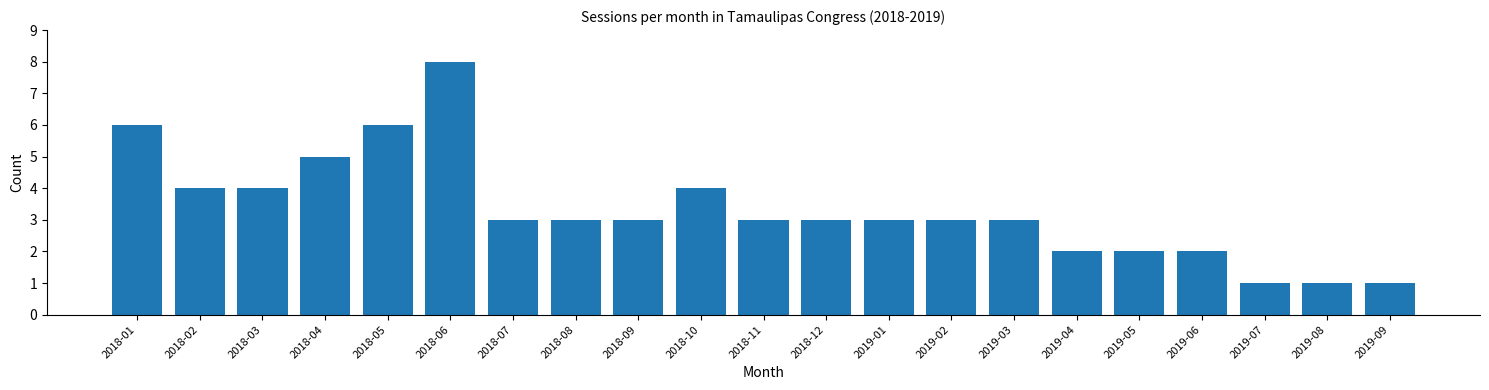

Reading left to right, list all the values displayed in this chart.

2018-01=6	2018-02=4	2018-03=4	2018-04=5	2018-05=6	2018-06=8	2018-07=3	2018-08=3	2018-09=3	2018-10=4	2018-11=3	2018-12=3	2019-01=3	2019-02=3	2019-03=3	2019-04=2	2019-05=2	2019-06=2	2019-07=1	2019-08=1	2019-09=1